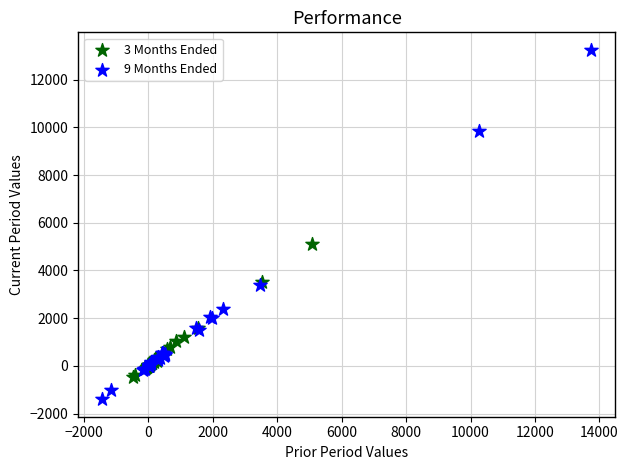

Which series has the largest Y range (max minus min)?

9 Months Ended